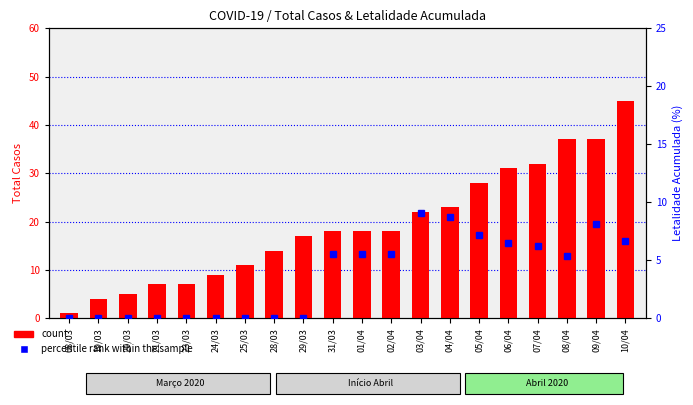

How many values in the percentile rank within the sample series exceed 5?

11